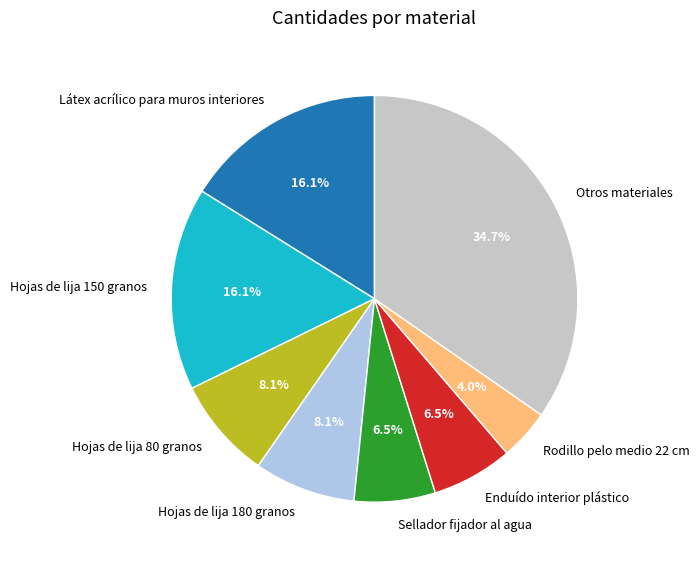

What is the largest slice in the pie chart?

Otros materiales